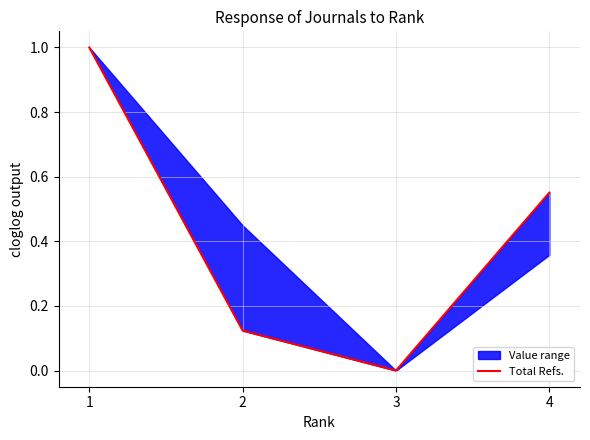

What is the approximate value at 2?

0.1